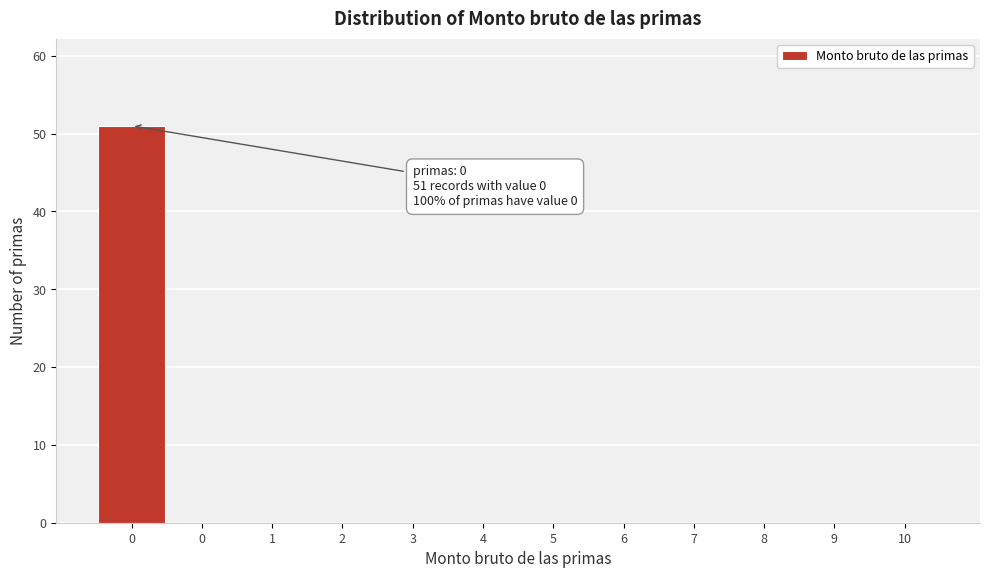

How many series are shown in this chart?

1